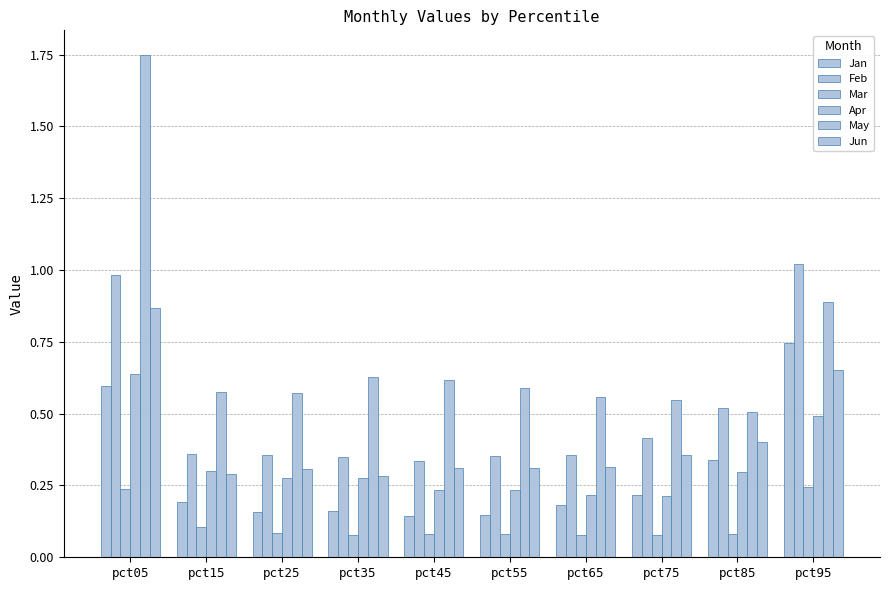

At which category is the sum across all series the highest?

pct05